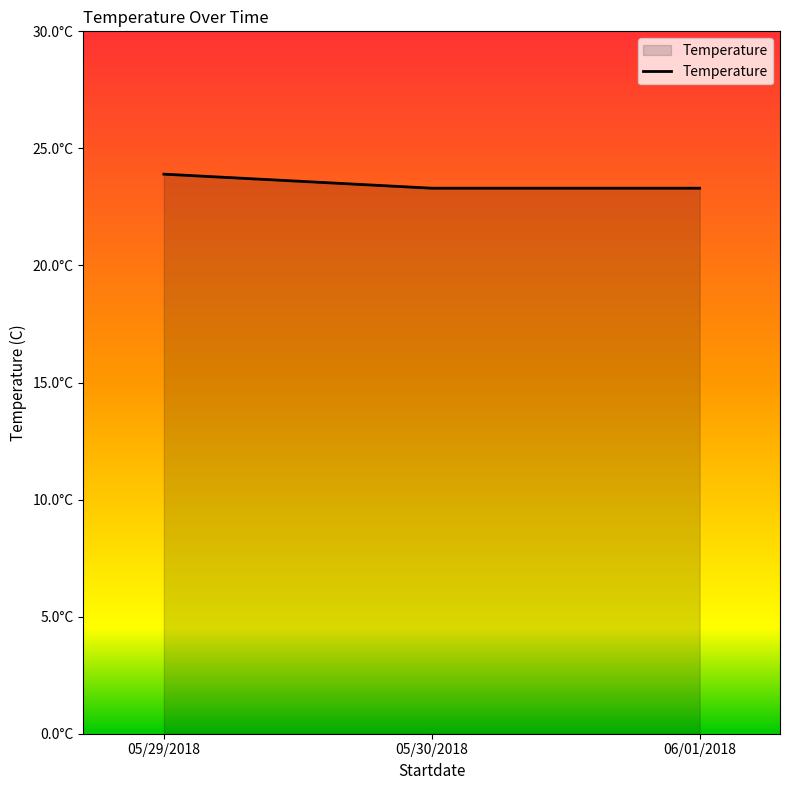

Does the chart have visible grid lines?

No